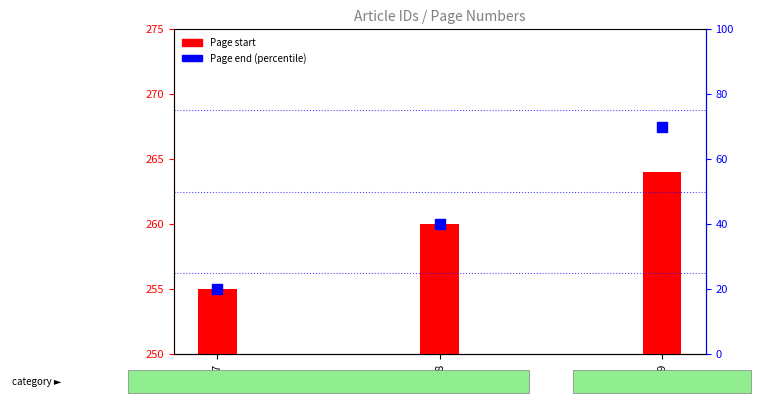

At how many categories does at least one series exceed 64?

3